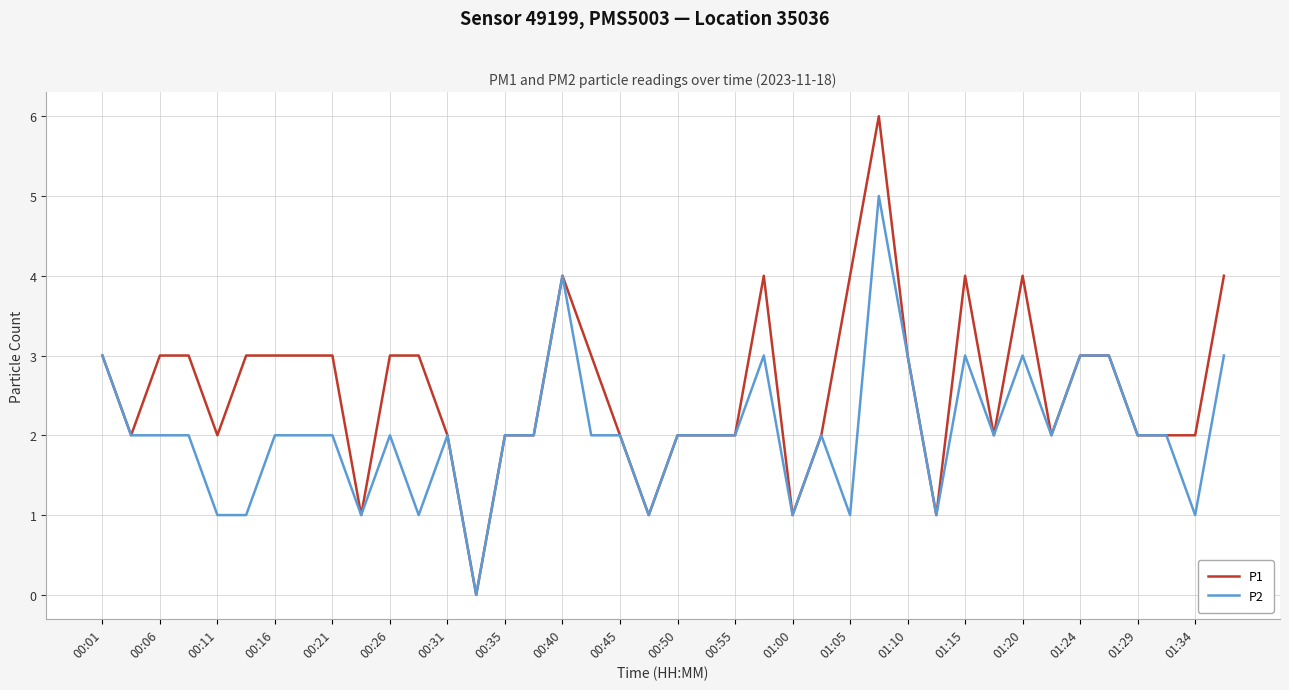

How many lines are shown in the chart?

2